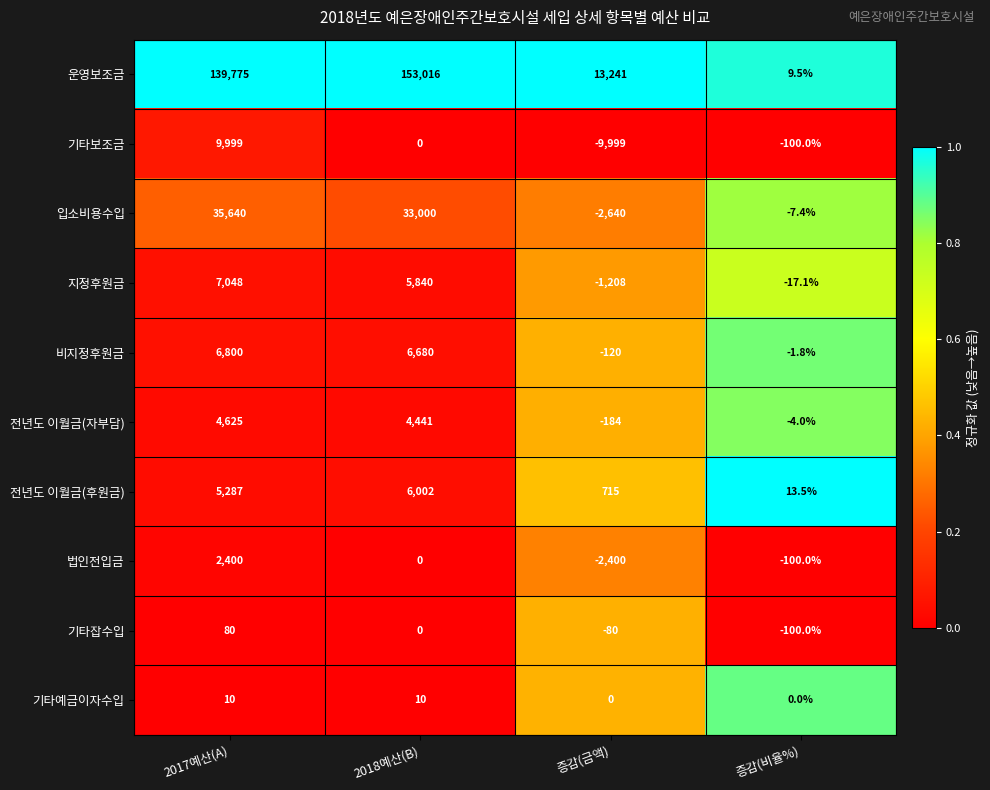

Count the number of categories in the chart.

4